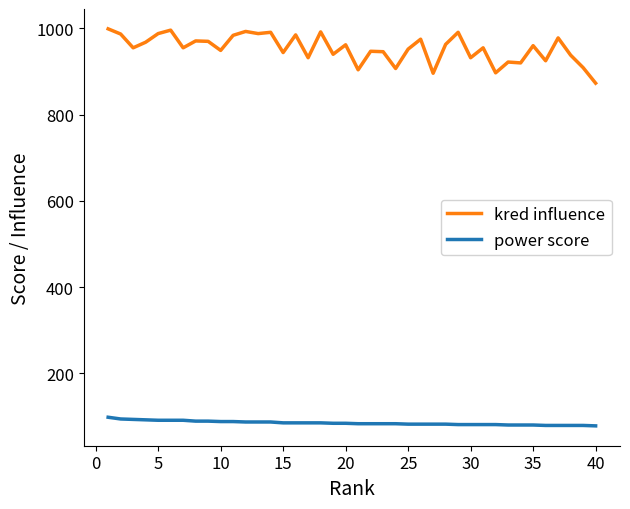

True or false: kred influence and power score intersect in this chart.

False